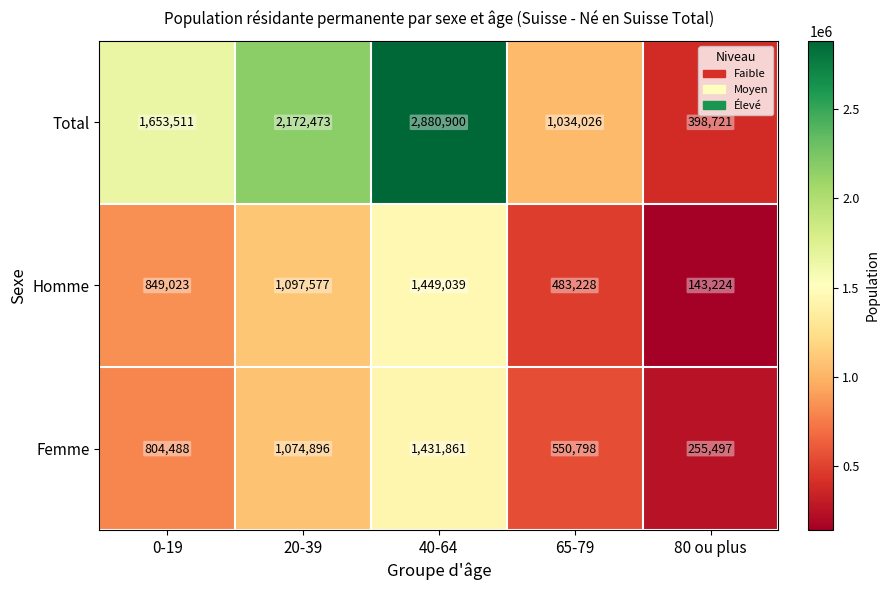

Reading left to right, transcribe all the data shown in this chart.

Total: 0-19=1653511	20-39=2172473	40-64=2880900	65-79=1034026	80 ou plus=398721
Homme: 0-19=849023	20-39=1097577	40-64=1449039	65-79=483228	80 ou plus=143224
Femme: 0-19=804488	20-39=1074896	40-64=1431861	65-79=550798	80 ou plus=255497